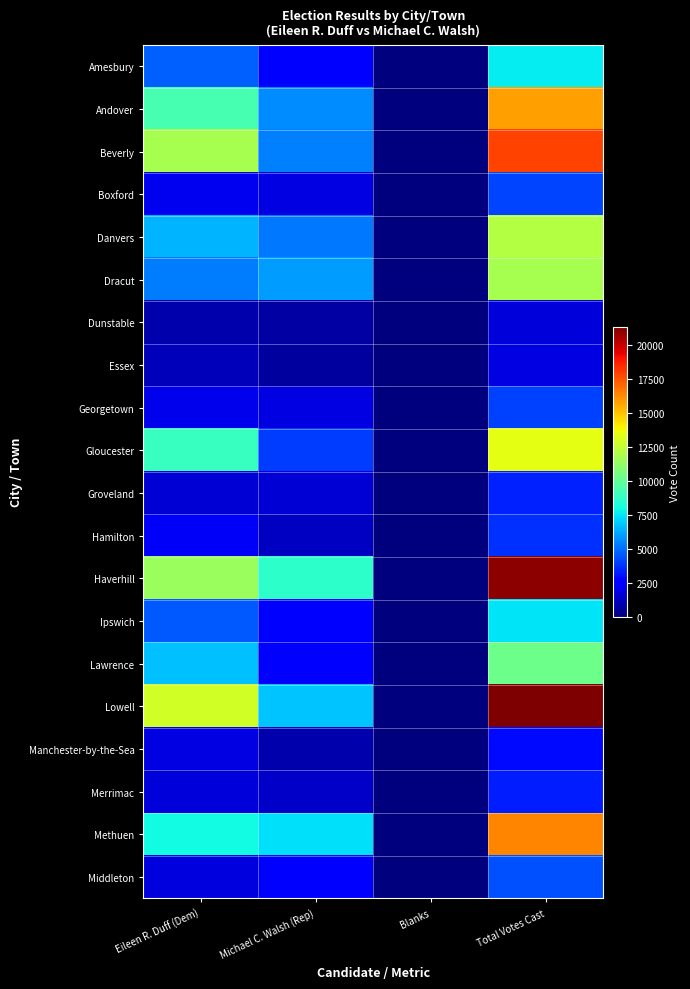

At how many categories does at least one series exceed 8360?

3